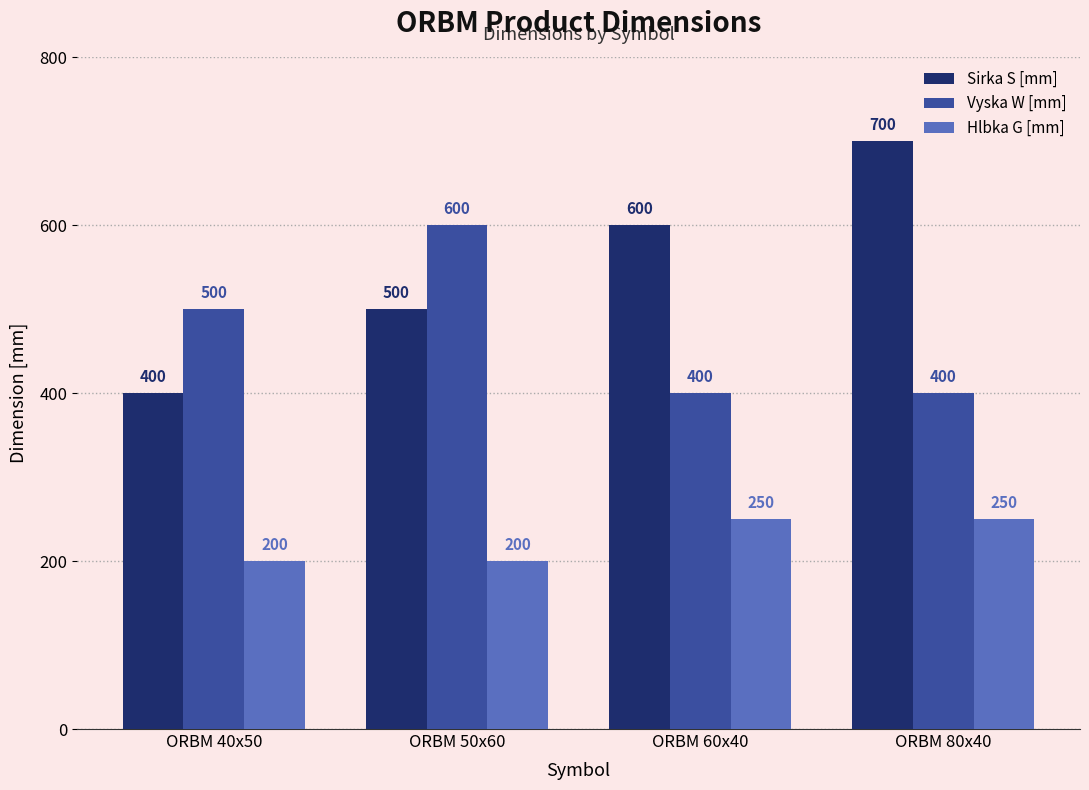

What is the average value of the Sirka S [mm] series?

550